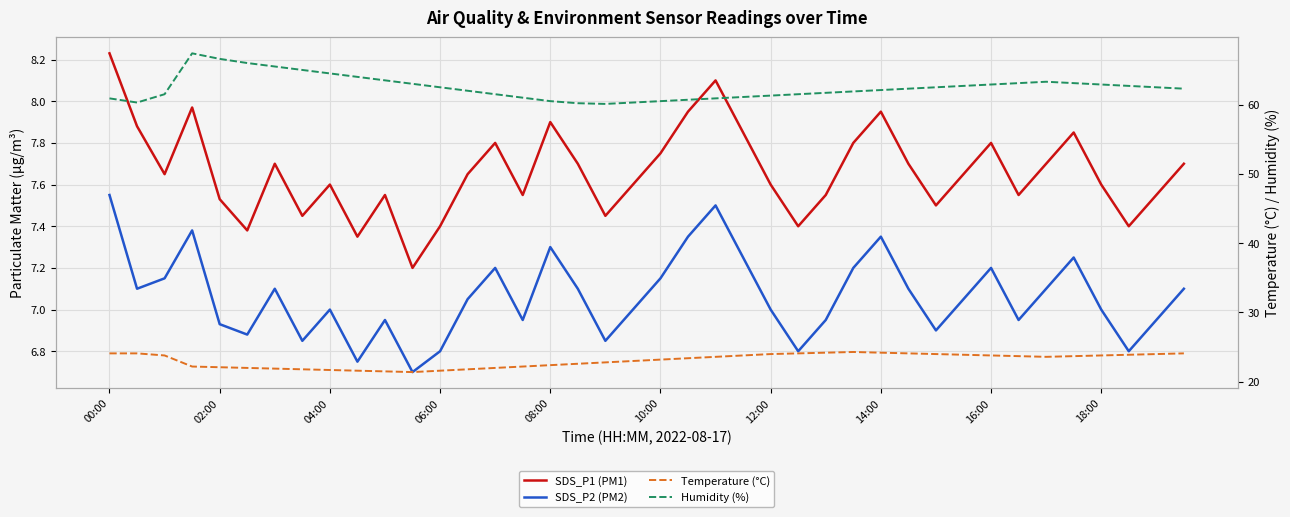

Is it true that SDS_P1 (PM1) equals 7.5 at 10?

True